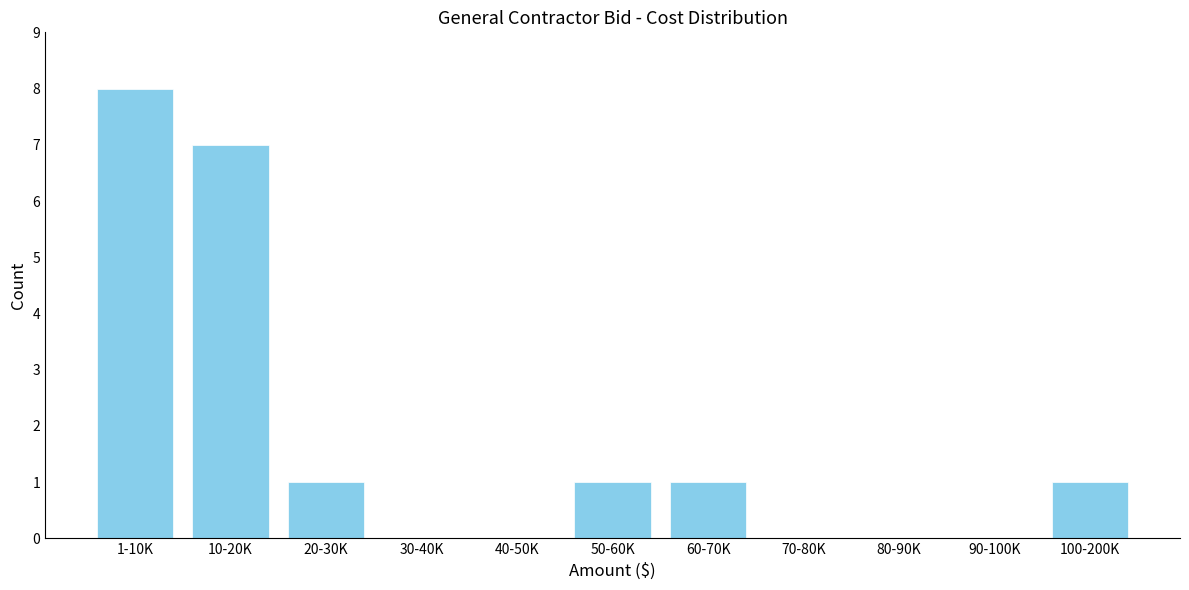

Reading right to left, list all the values displayed in this chart.

100-200K=1	90-100K=0	80-90K=0	70-80K=0	60-70K=1	50-60K=1	40-50K=0	30-40K=0	20-30K=1	10-20K=7	1-10K=8